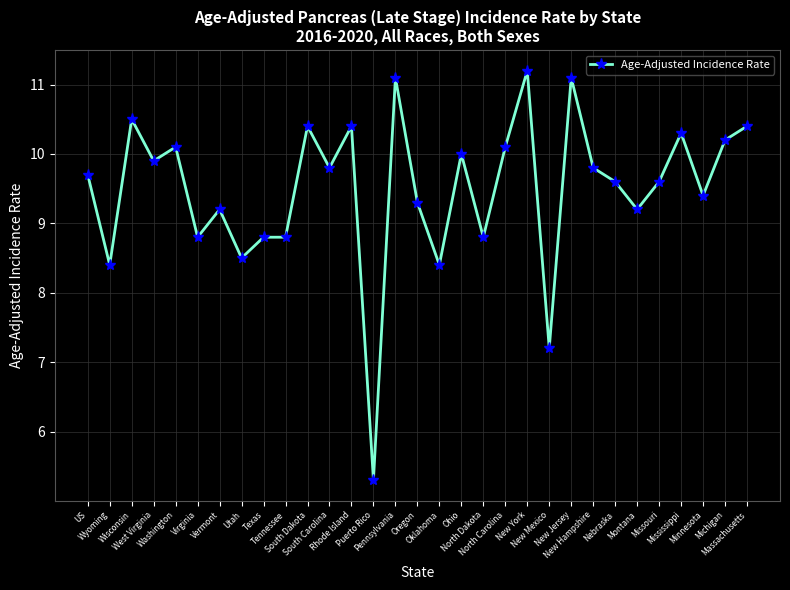

Where does the data first go above 9?

US